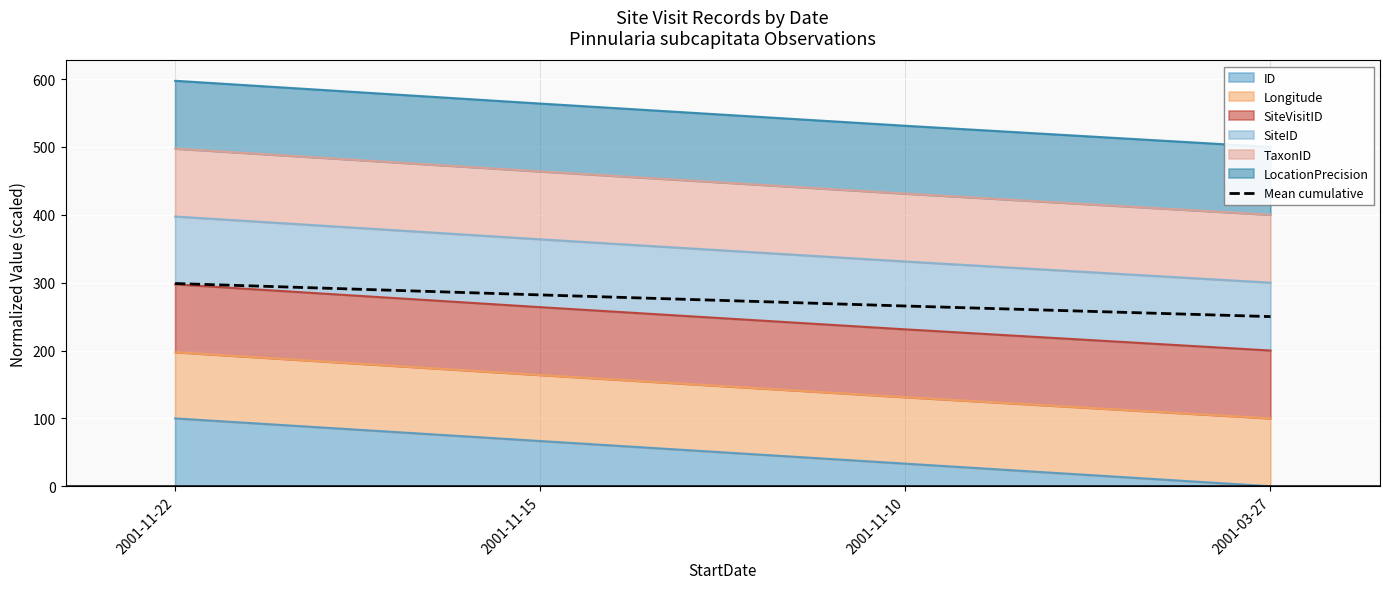

Count the number of categories in the chart.

4